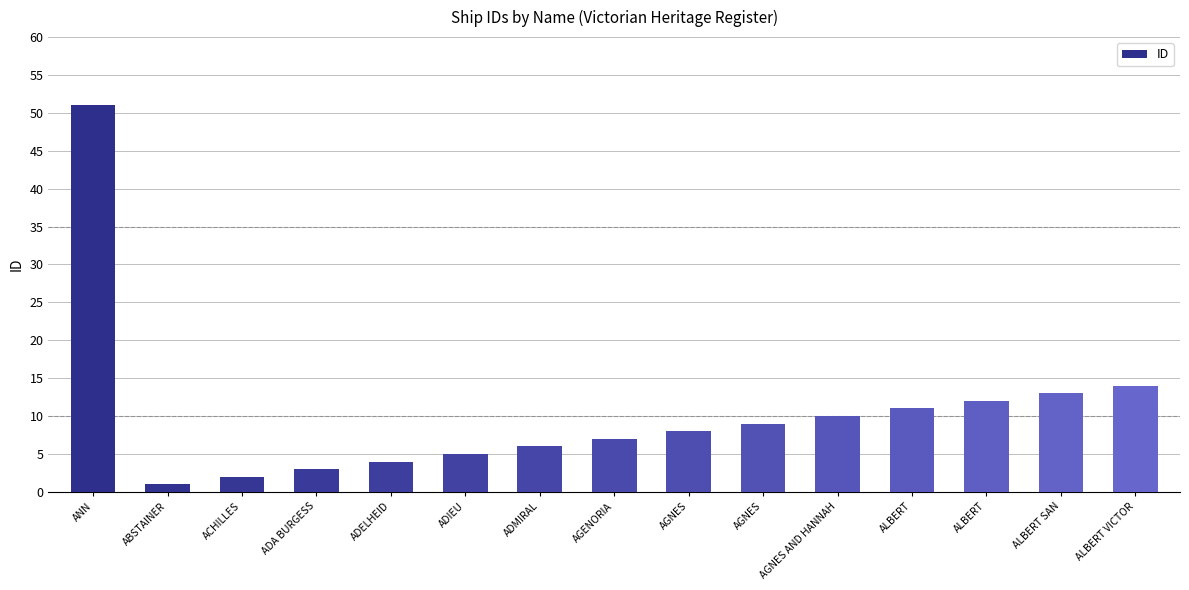

How many categories are shown in the chart?

15